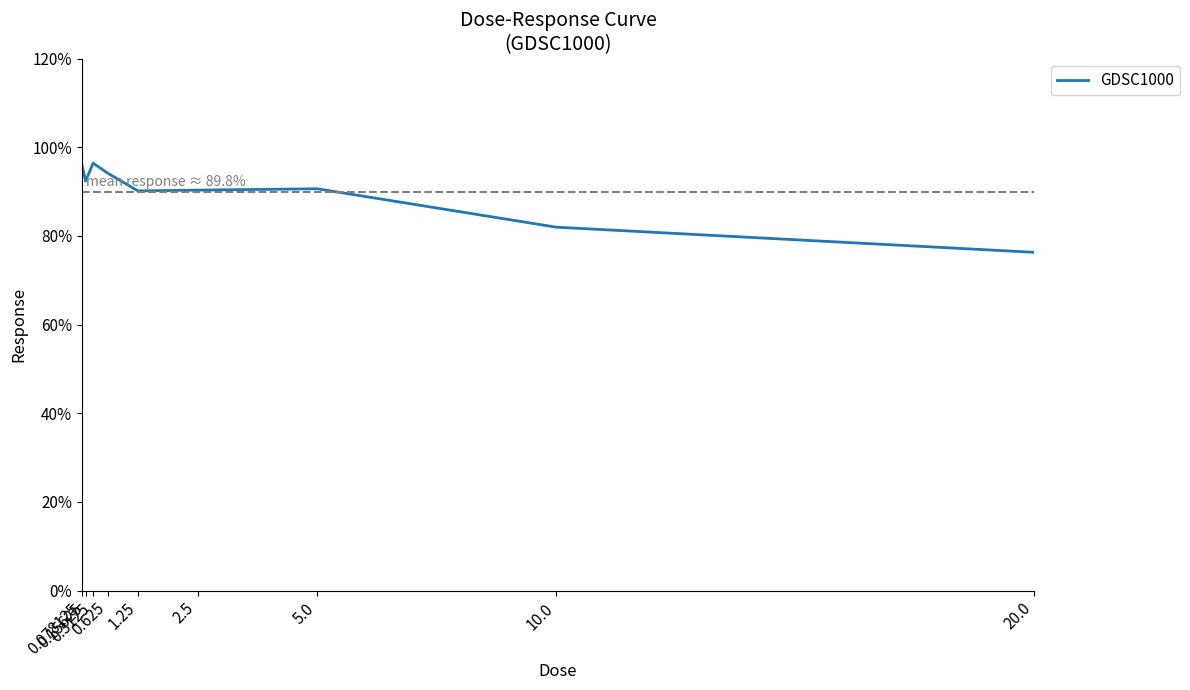

What is the change in value from 0.625 to 5.0?

-3.5